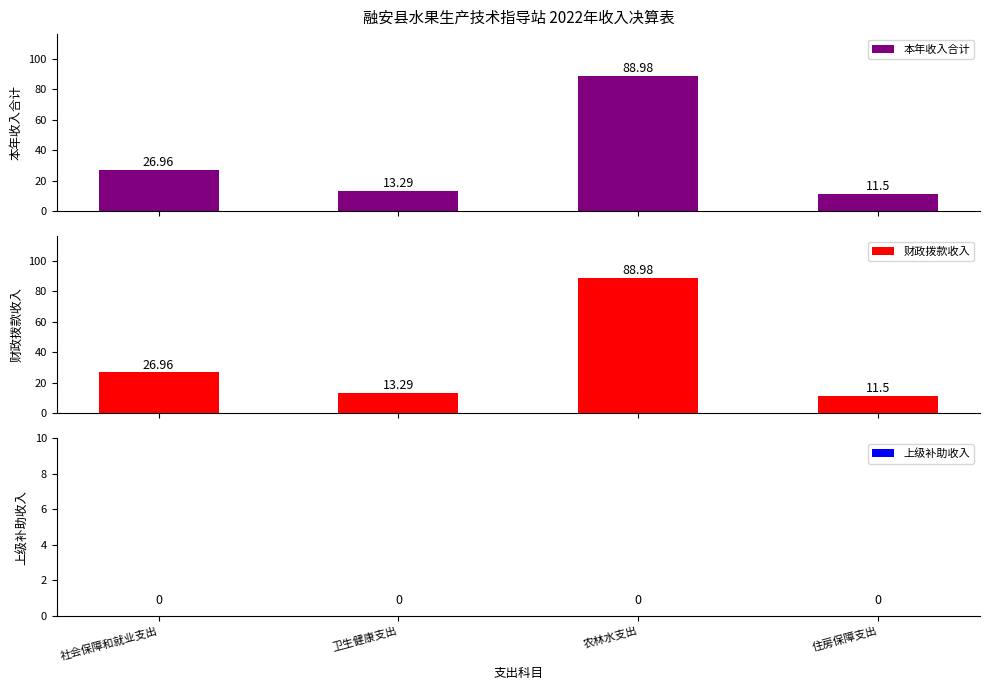

Which series has the largest total across all categories?

本年收入合计